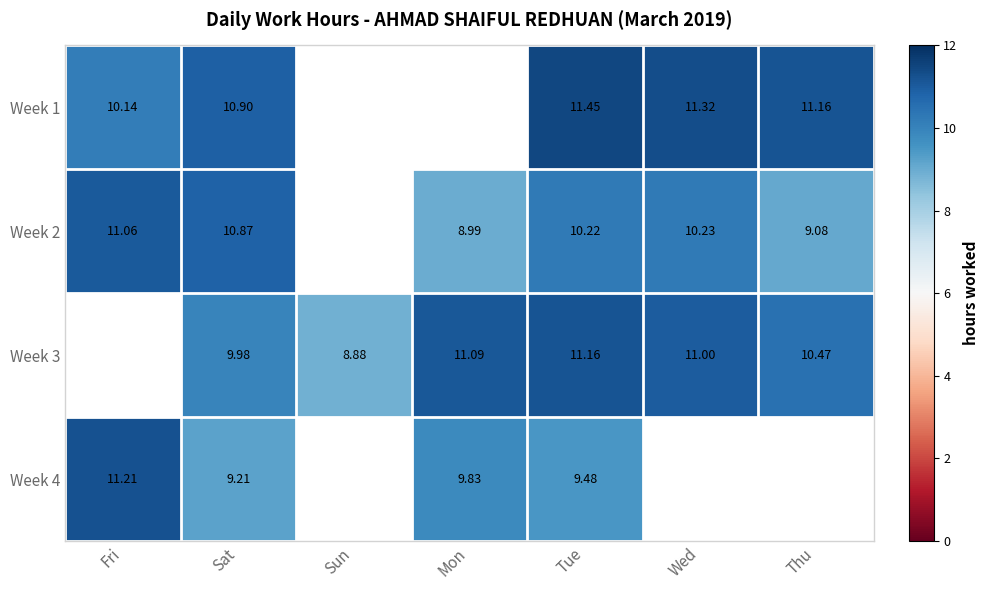

At which category is the sum across all series the highest?

Tue